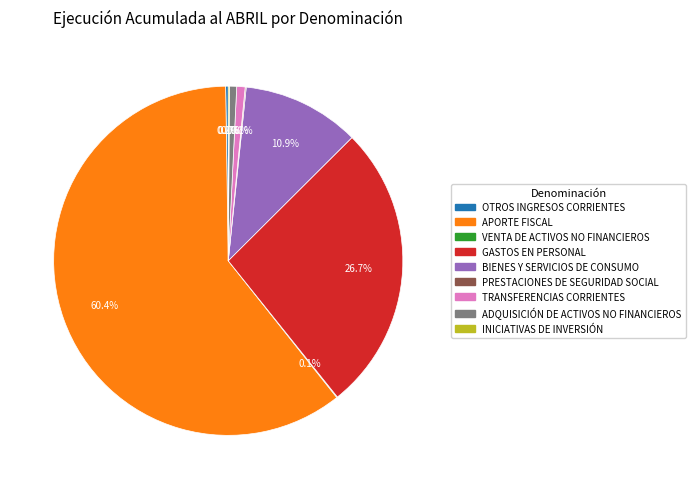

To the nearest percent, what is the difference between the largest and smallest slice percentages?

60%